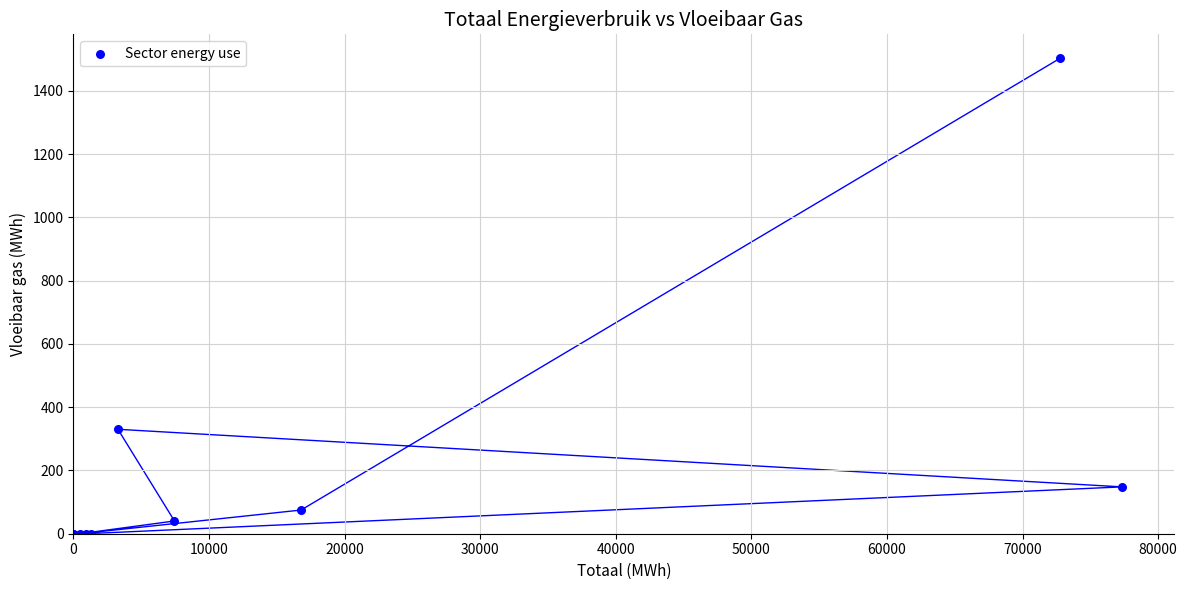

What Y value in the scatter plot is closest to 751?

330.2